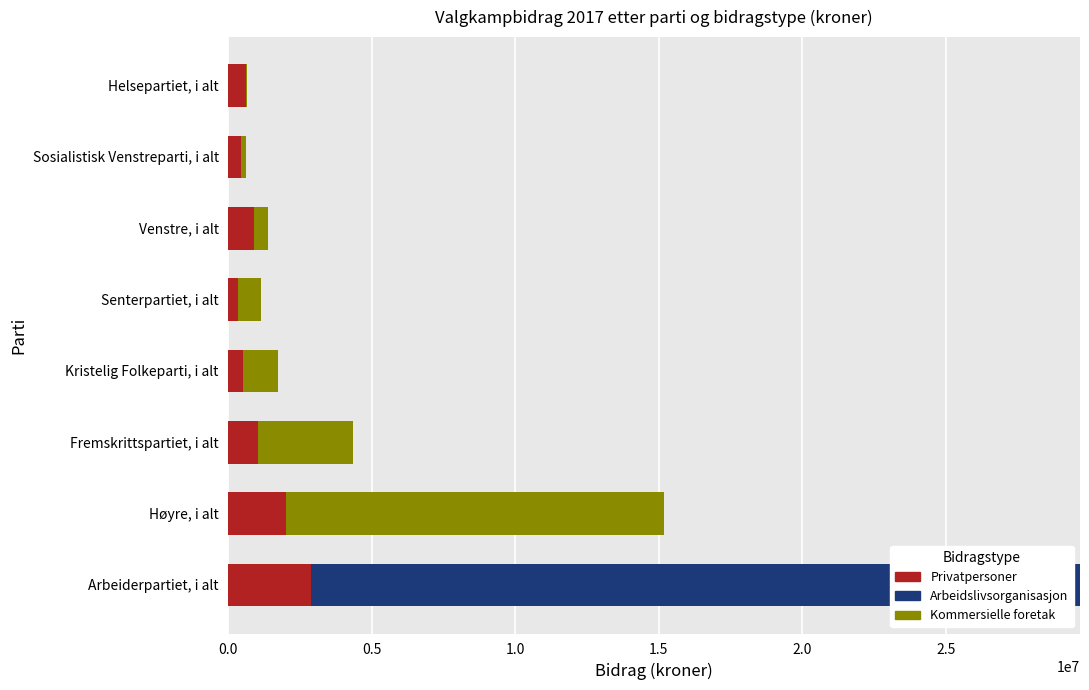

True or false: Privatpersoner has a value of 890000 at Venstre, i alt.

True